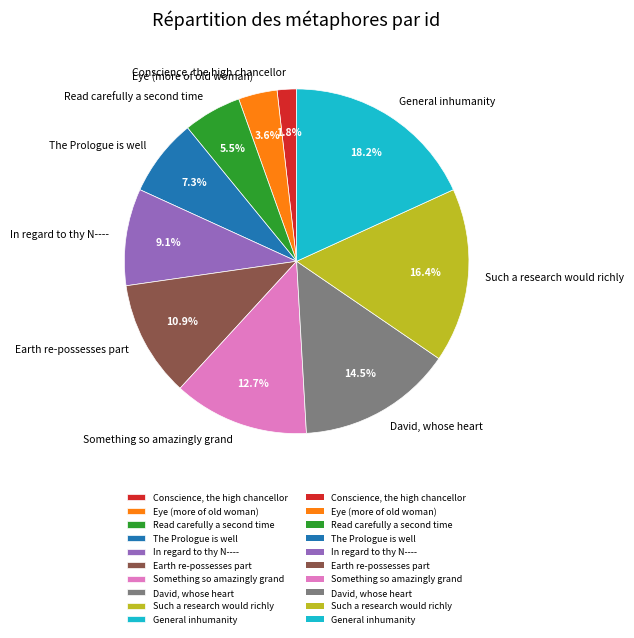

Do Earth re-possesses part and Such a research would richly together represent more than half of the pie?

No